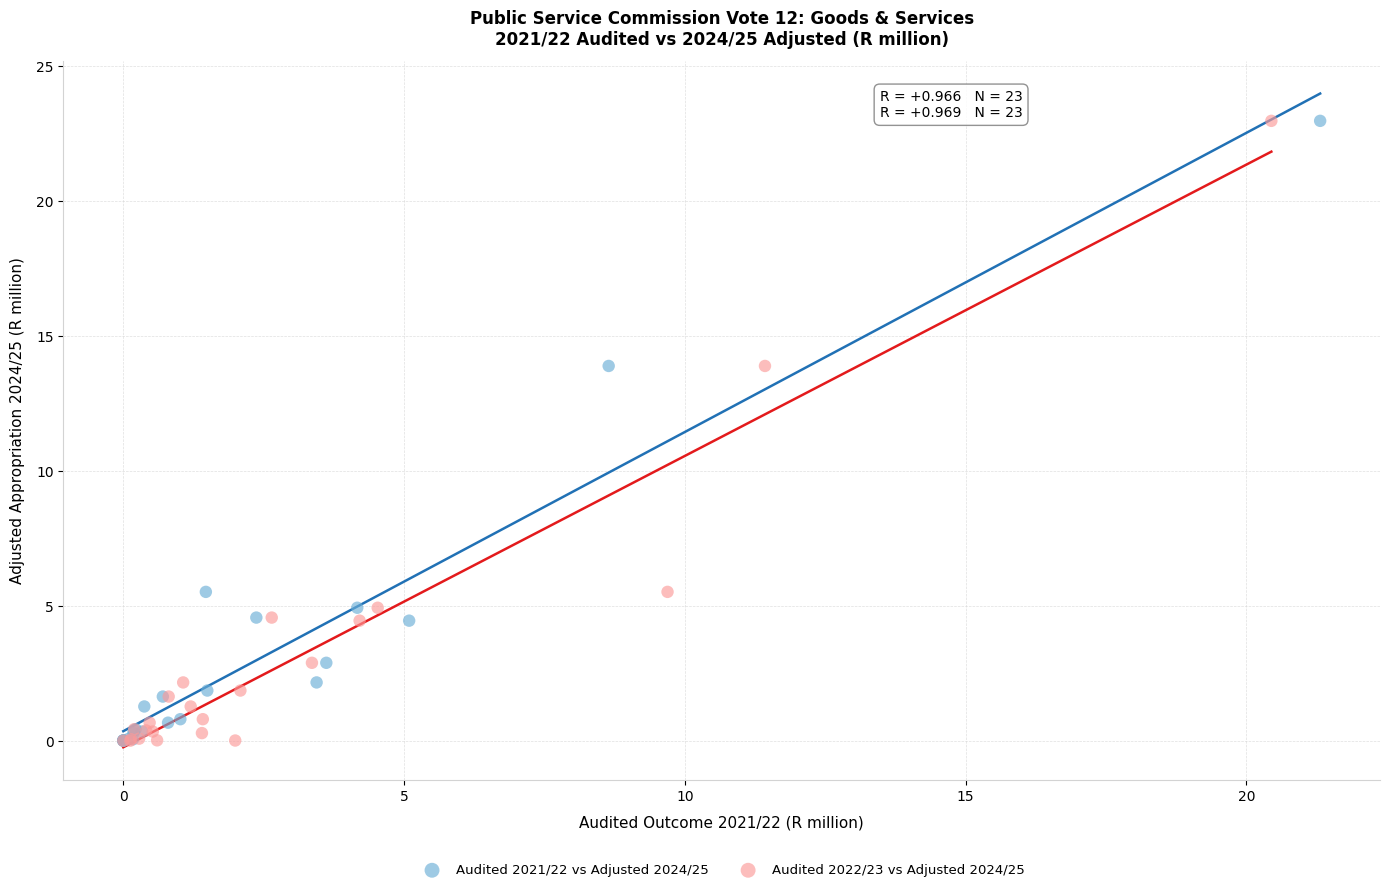

What are all the series names shown in the legend?

Audited 2021/22 vs Adjusted 2024/25, Audited 2022/23 vs Adjusted 2024/25